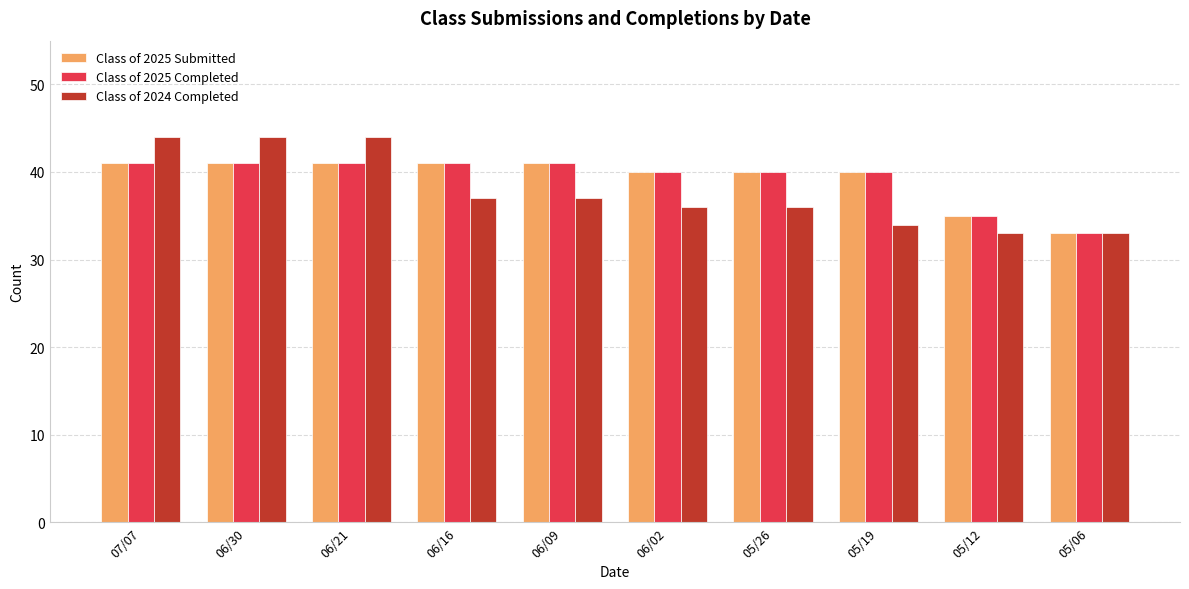

How many bars are there in total?

30